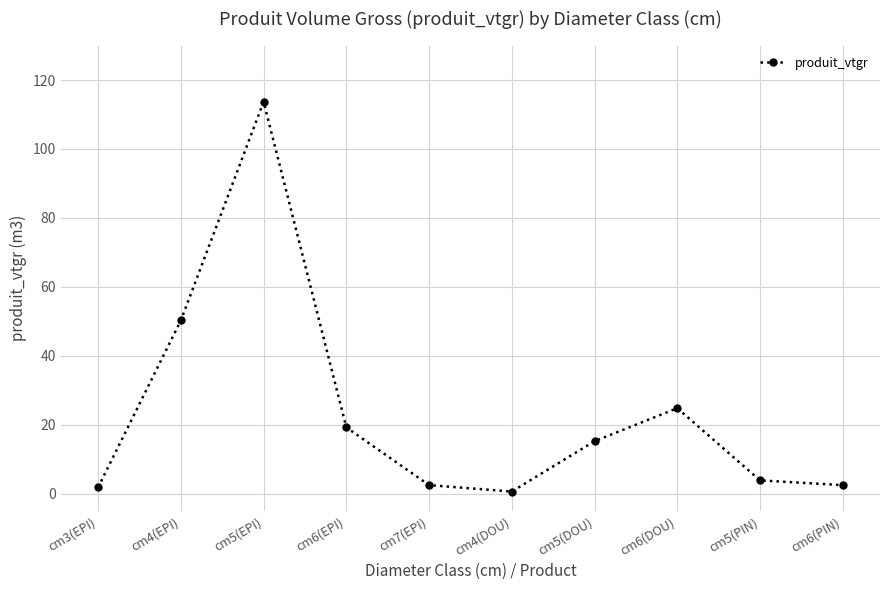

What is the difference between the second highest and minimum values?

49.6